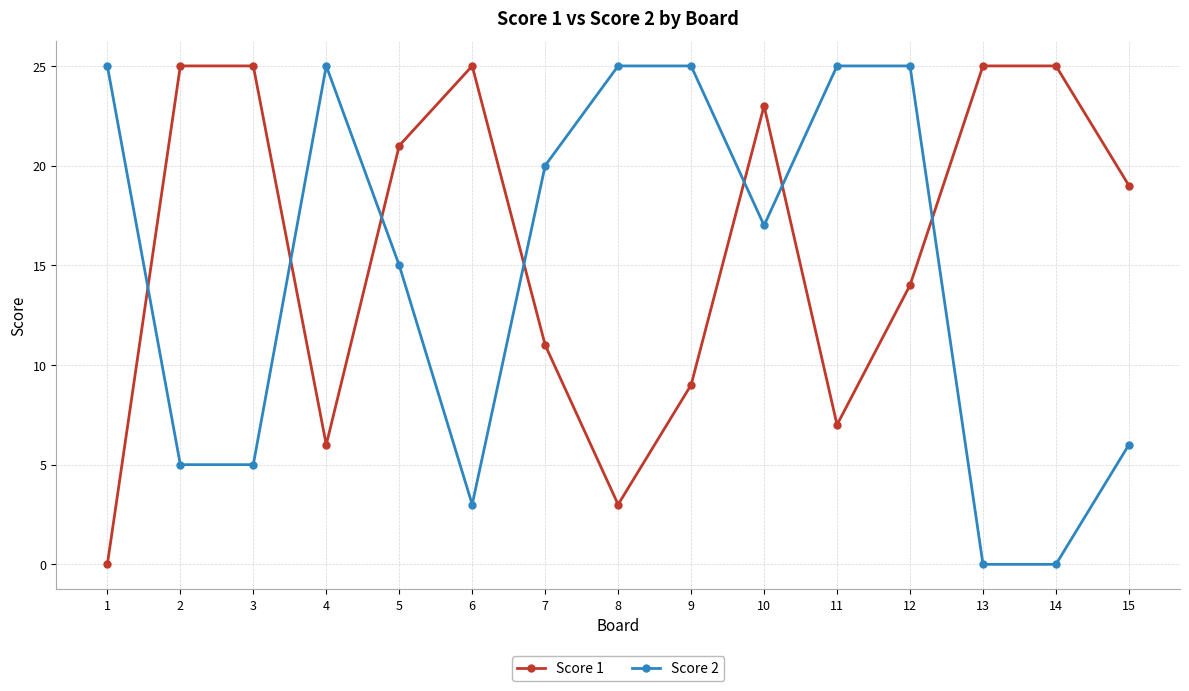

At 13, list the series in order from largest to smallest.

Score 1, Score 2